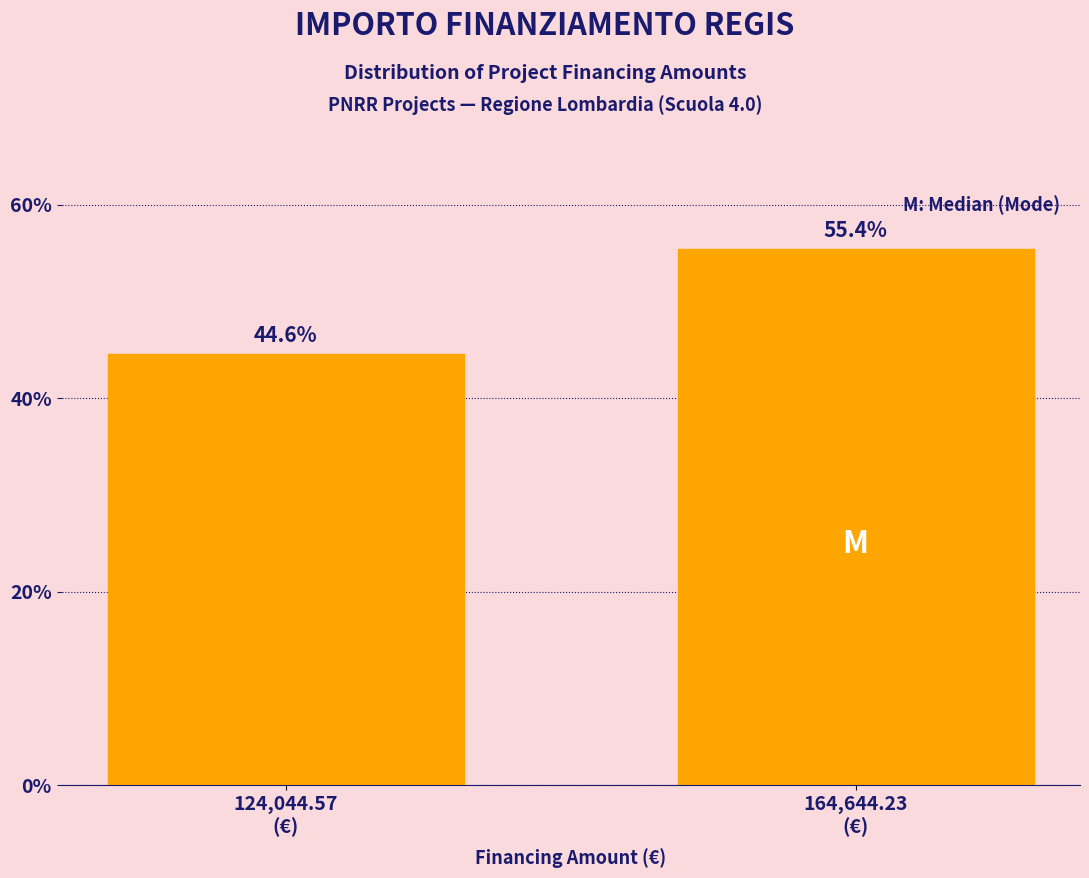

Reading left to right, transcribe all the data shown in this chart.

44.6	55.4